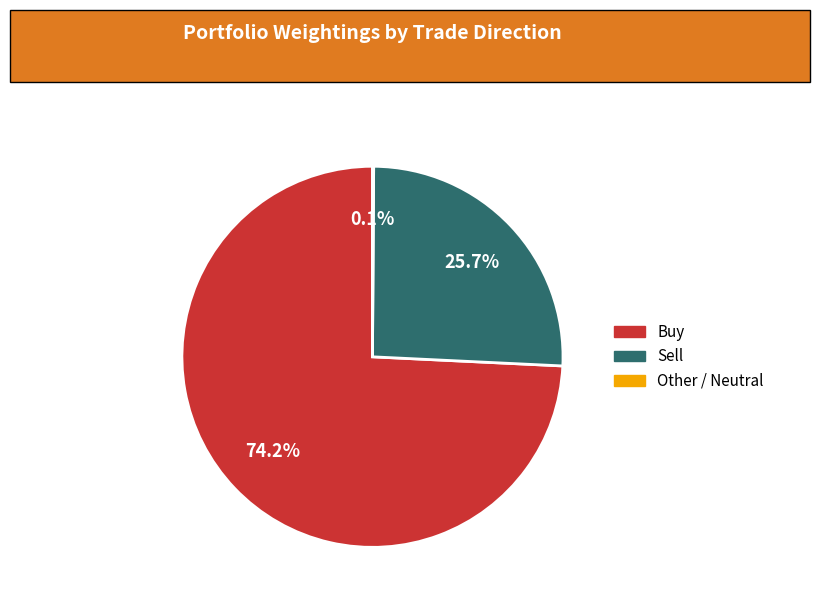

Is there any slice that represents more than half of the pie?

Yes